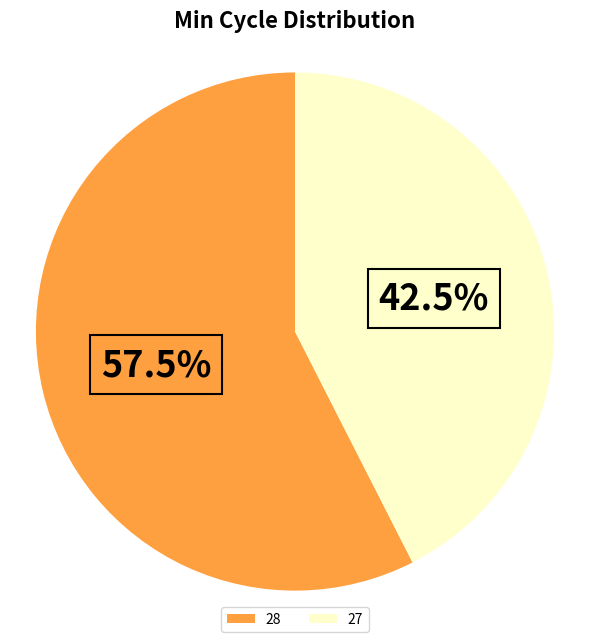

Which category has the biggest portion of the pie?

28